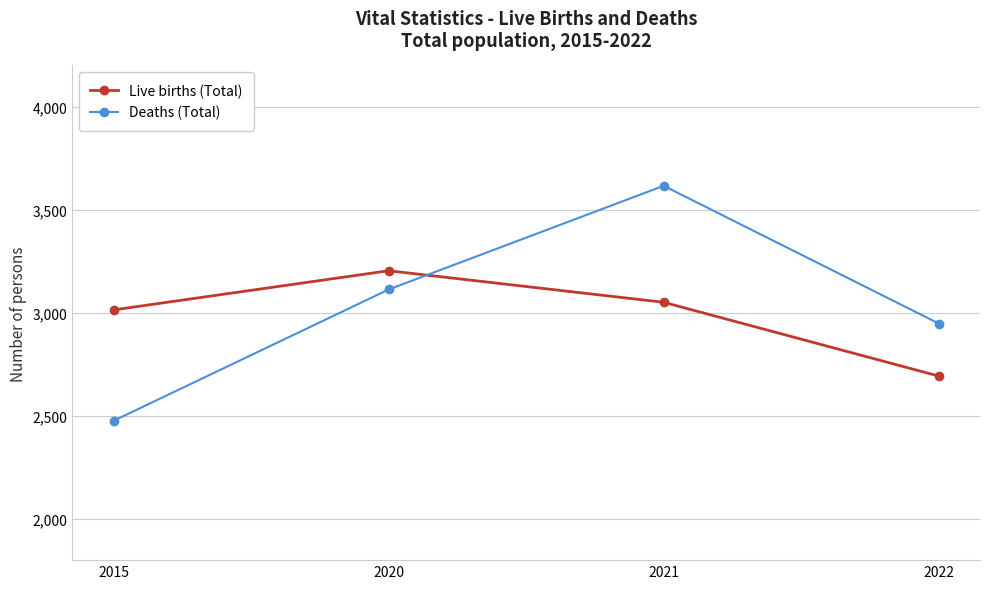

Reading left to right, what are all the values shown in this chart?

Live births (Total): 3014	3204	3051	2693
Deaths (Total): 2476	3113	3616	2948